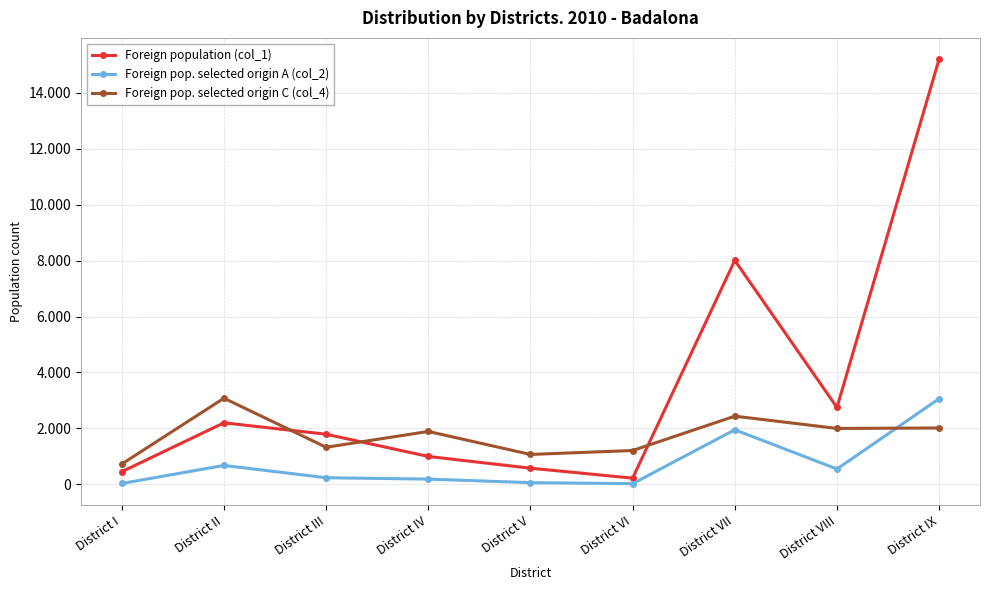

The Foreign population (col_1) series shows 682 at District I. True or false?

False